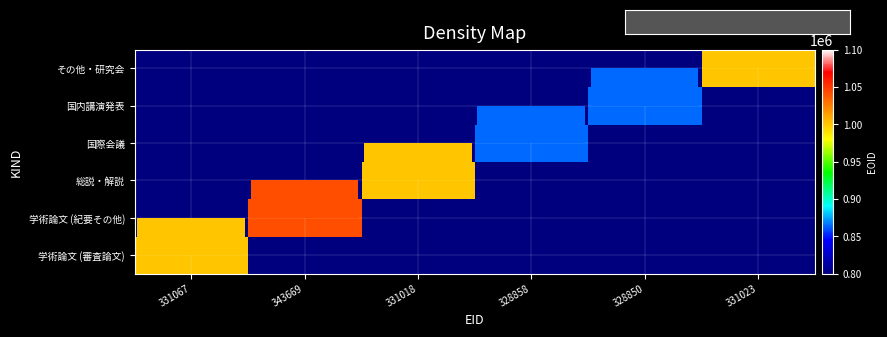

What is the difference between the highest and lowest values at 331067?

599252